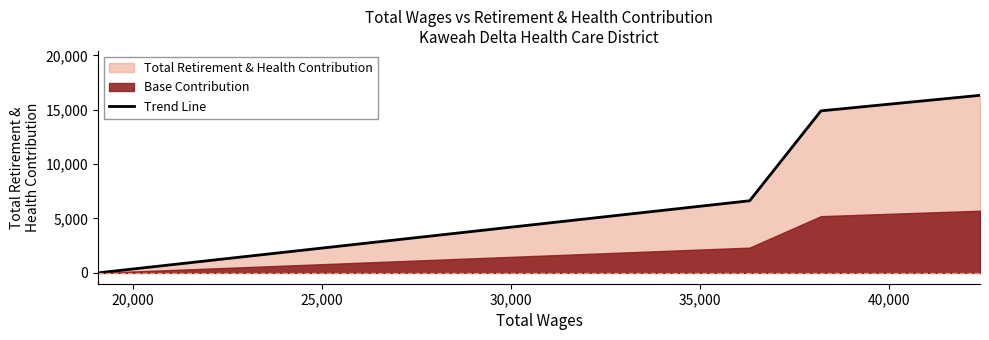

What is the maximum value shown in the chart?

16322